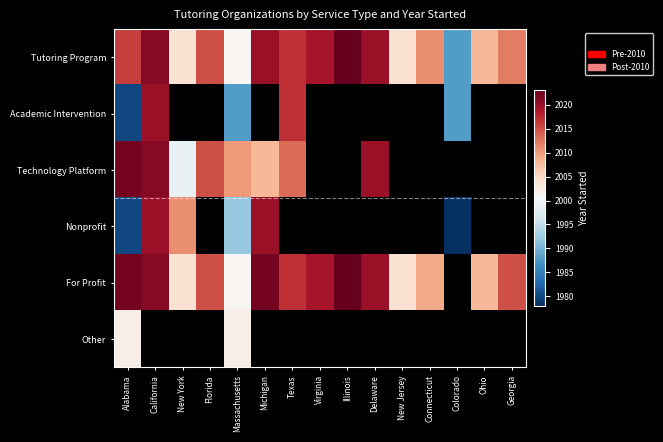

At how many categories does at least one series exceed 1988?

14